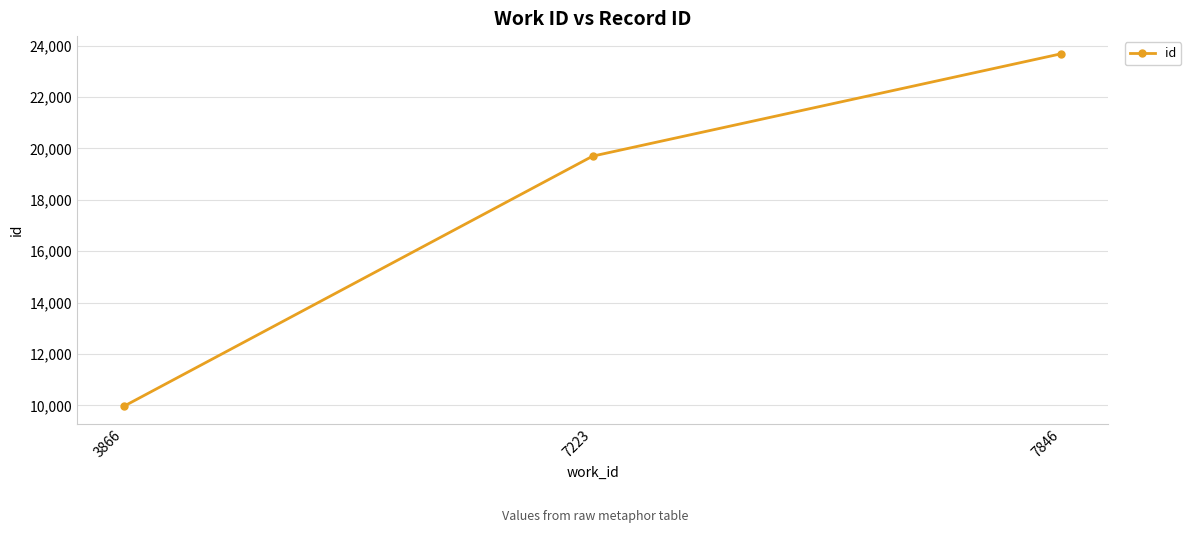

Where is the data nearest to the value 16823?

7223